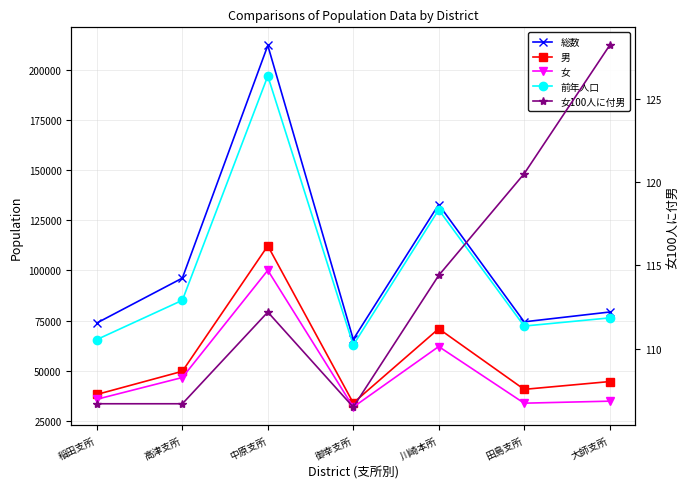

Reading left to right, extract all data points from this chart.

総数: 73787.0	96189.0	212381.0	65590.0	132921.0	74344.0	79243.0
男: 38093.0	49646.0	112297.0	33823.0	70911.0	40624.0	44514.0
女: 35694.0	46543.0	100084.0	31767.0	62010.0	33720.0	34729.0
前年人口: 65516.0	85107.0	197105.0	62725.0	130305.0	72228.0	76307.0
女100人に付男: 106.7	106.7	112.2	106.5	114.4	120.5	128.2